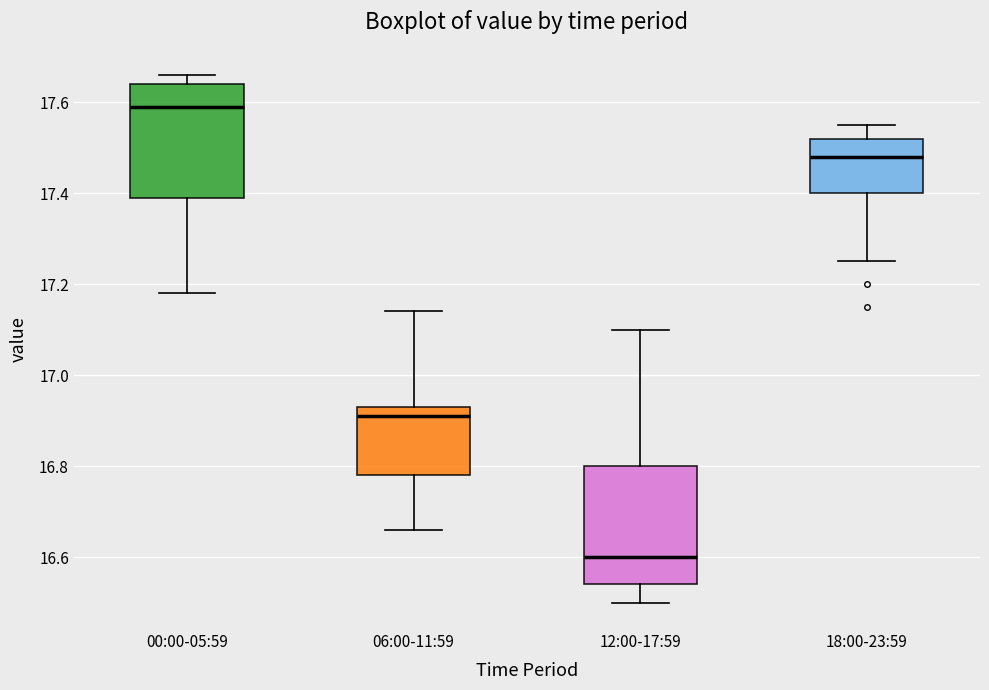

Reading left to right, read every box against the y-axis: the position of its median line, the range the box covers, and the ends of its whiskers. The values are not printed on the chart, so give them approximately, as read against the axis.

00:00-05:59: median 17.60, box 17.40 to 17.64, whiskers 17.18 to 17.66
06:00-11:59: median 16.92, box 16.78 to 16.94, whiskers 16.66 to 17.14
12:00-17:59: median 16.60, box 16.54 to 16.80, whiskers 16.50 to 17.10
18:00-23:59: median 17.48, box 17.40 to 17.52, whiskers 17.26 to 17.56